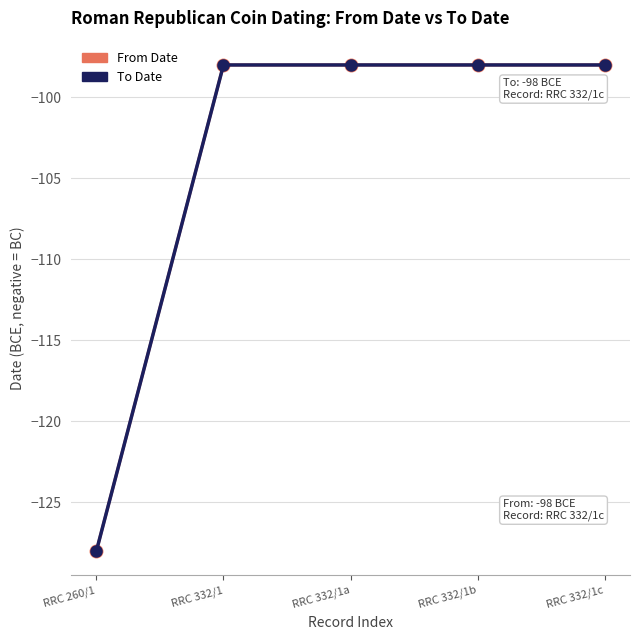

Is this an area chart (filled region under the line)?

No